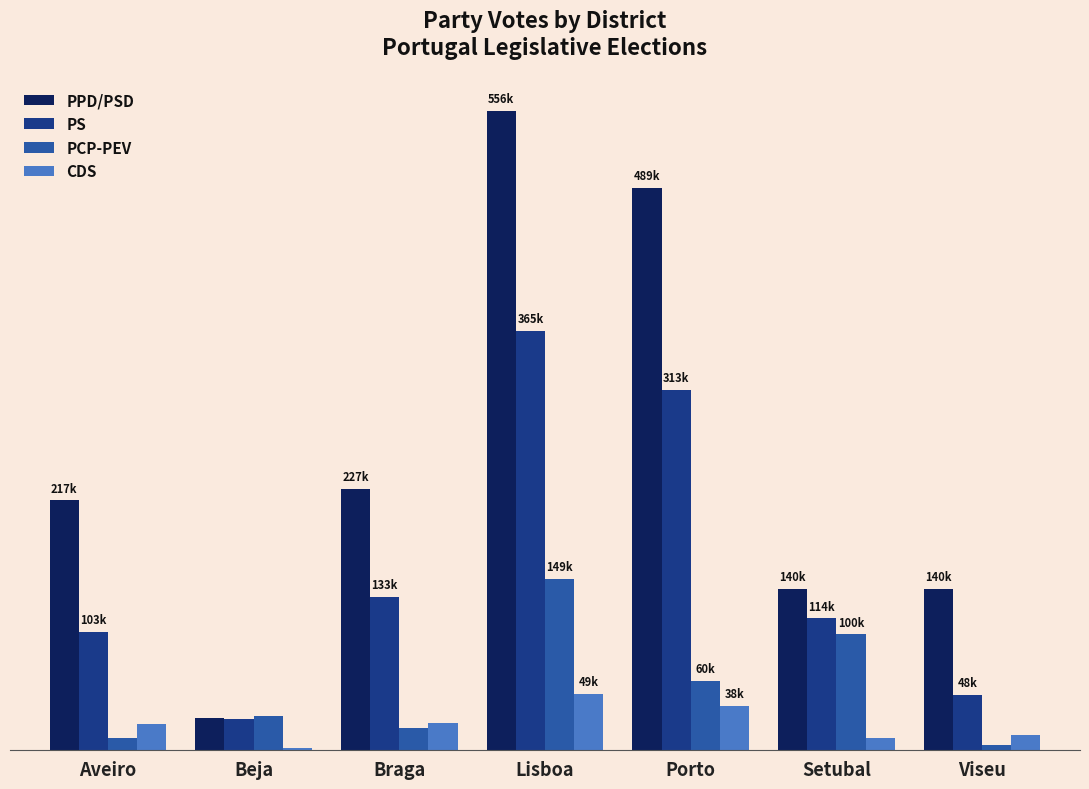

What is the value of the PCP-PEV bar at the 3rd from the left?

19212